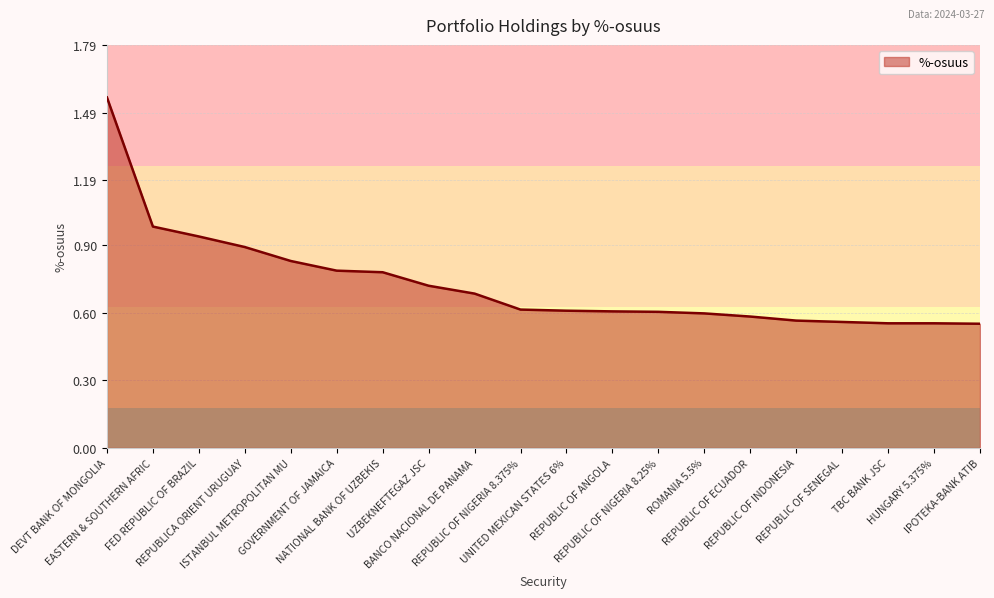

What is the difference between the maximum and minimum values?

1.0